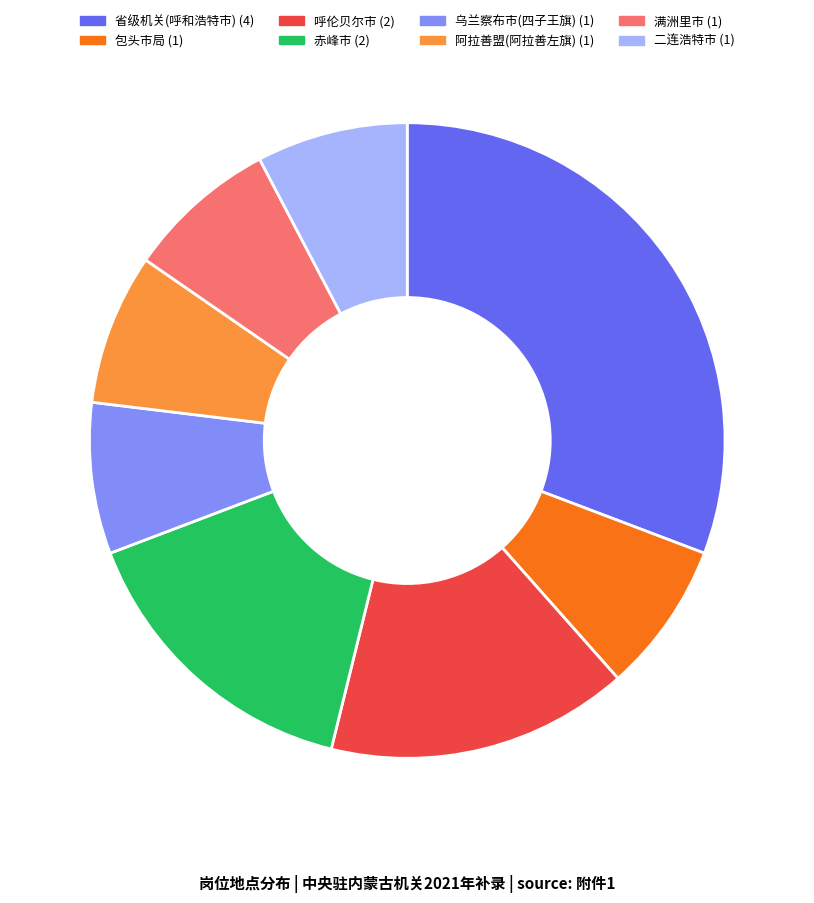

Does any single category account for the majority?

No